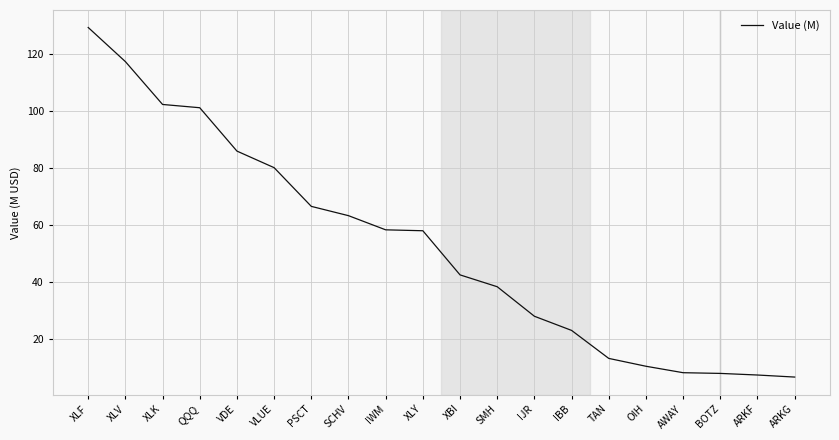

Which category has the lowest value across all series?

ARKG